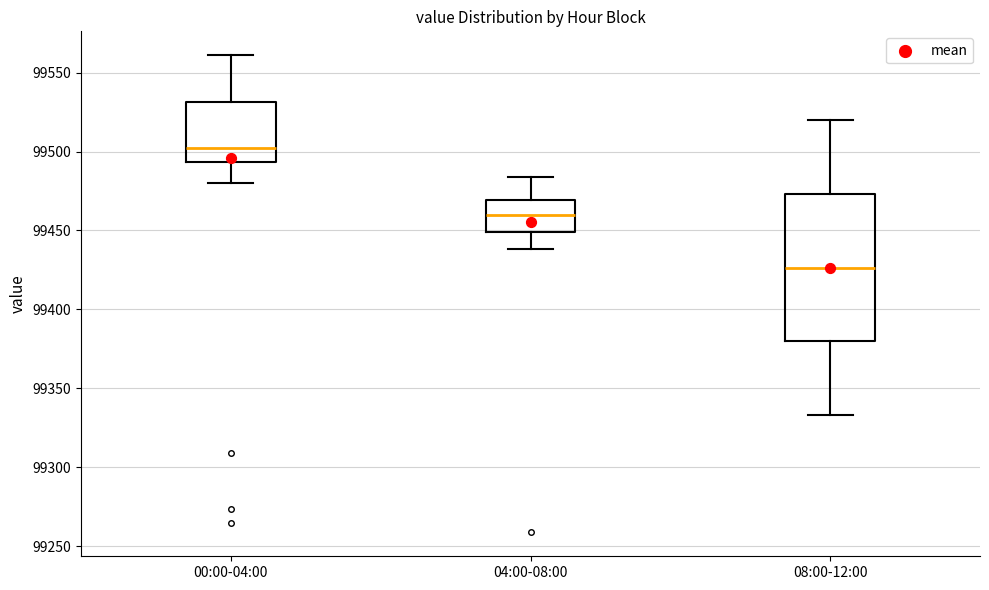

Which box is the tallest, from its lower edge to its upper edge?

08:00-12:00